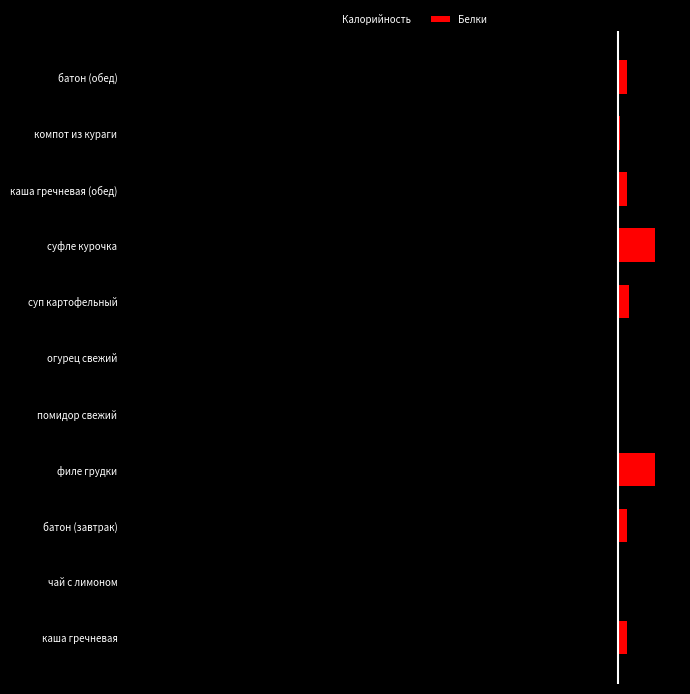

What are all the series names shown in the legend?

Калорийность, Белки